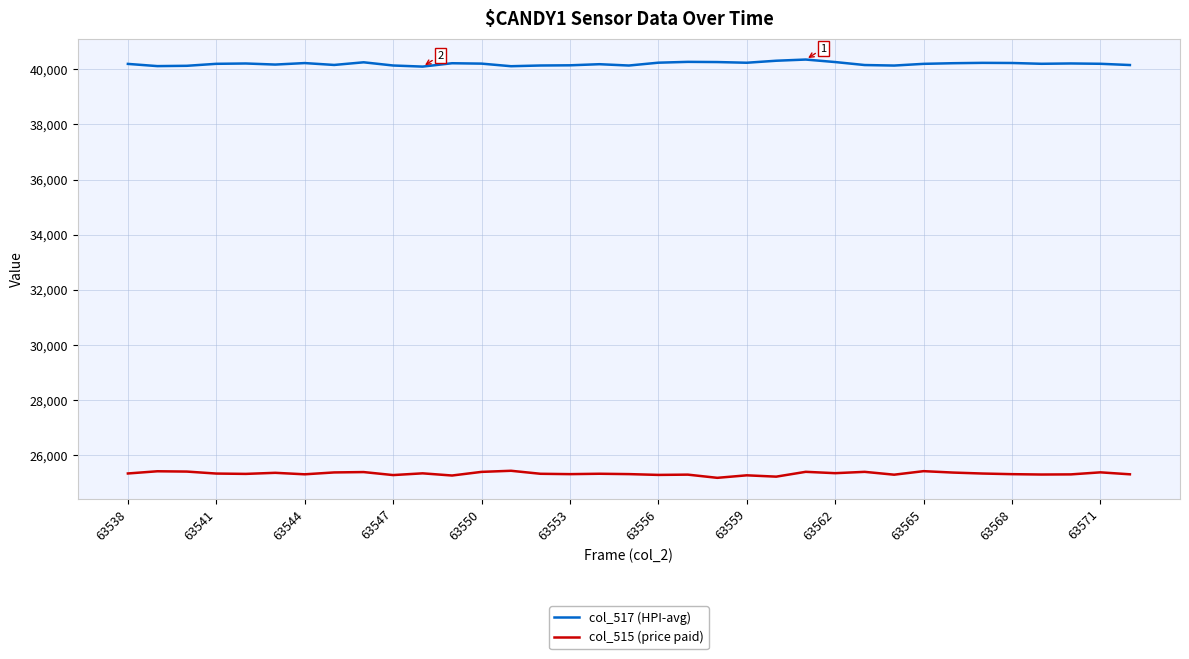

How many series are shown in this chart?

2